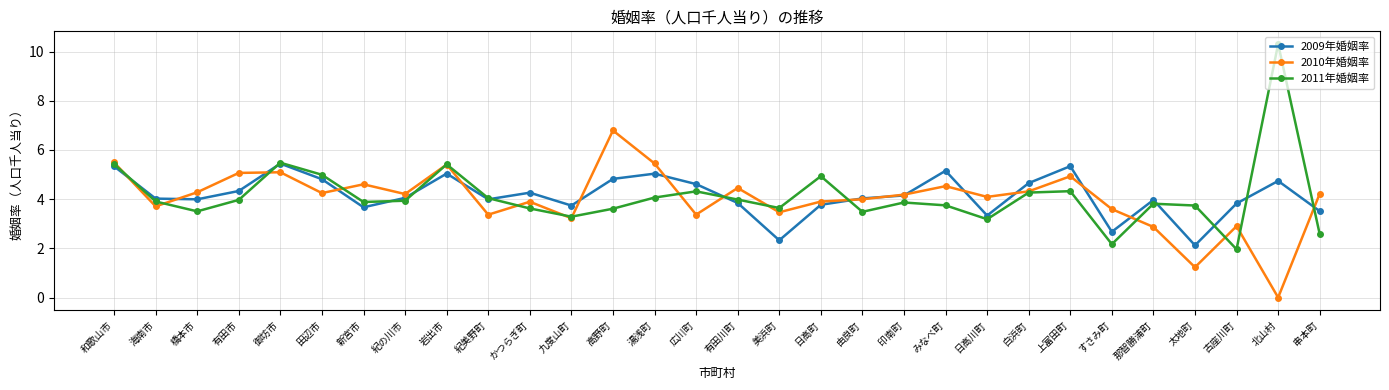

What is the sum of the 2009年婚姻率 values at みなべ町 and かつらぎ町?

9.4